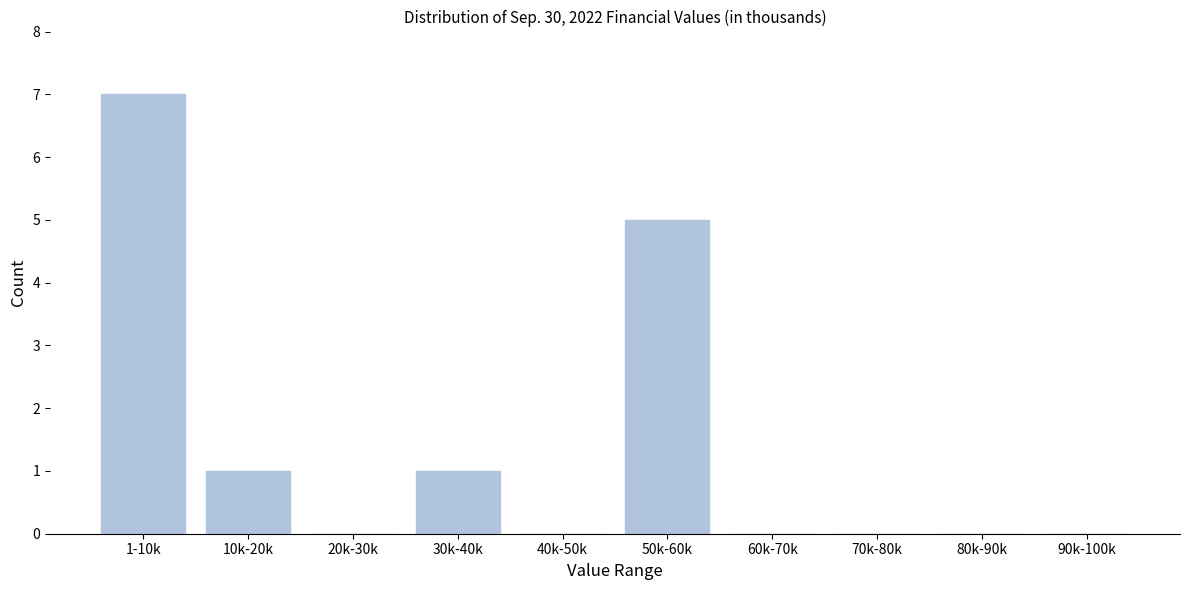

Reading right to left, list all the values displayed in this chart.

90k-100k=0	80k-90k=0	70k-80k=0	60k-70k=0	50k-60k=5	40k-50k=0	30k-40k=1	20k-30k=0	10k-20k=1	1-10k=7